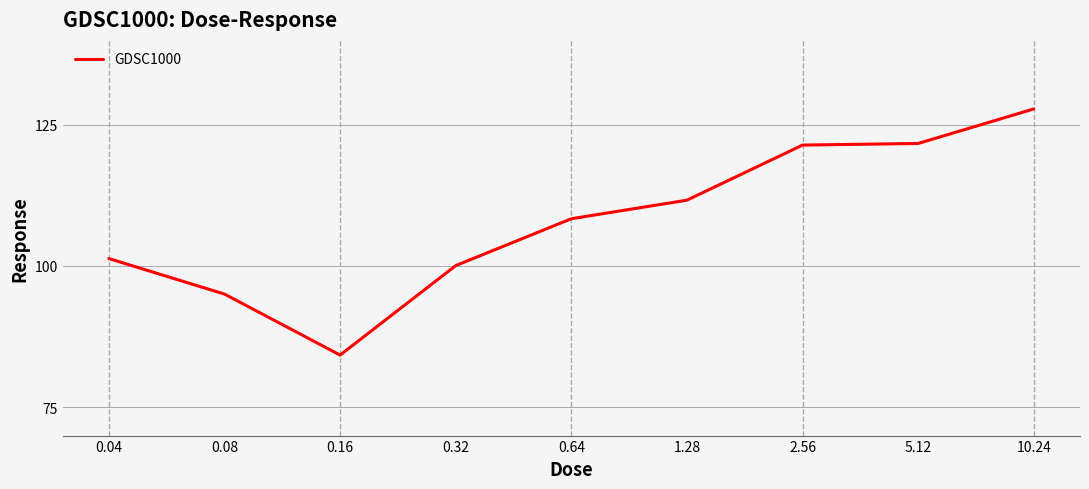

Is this an area chart (filled region under the line)?

No